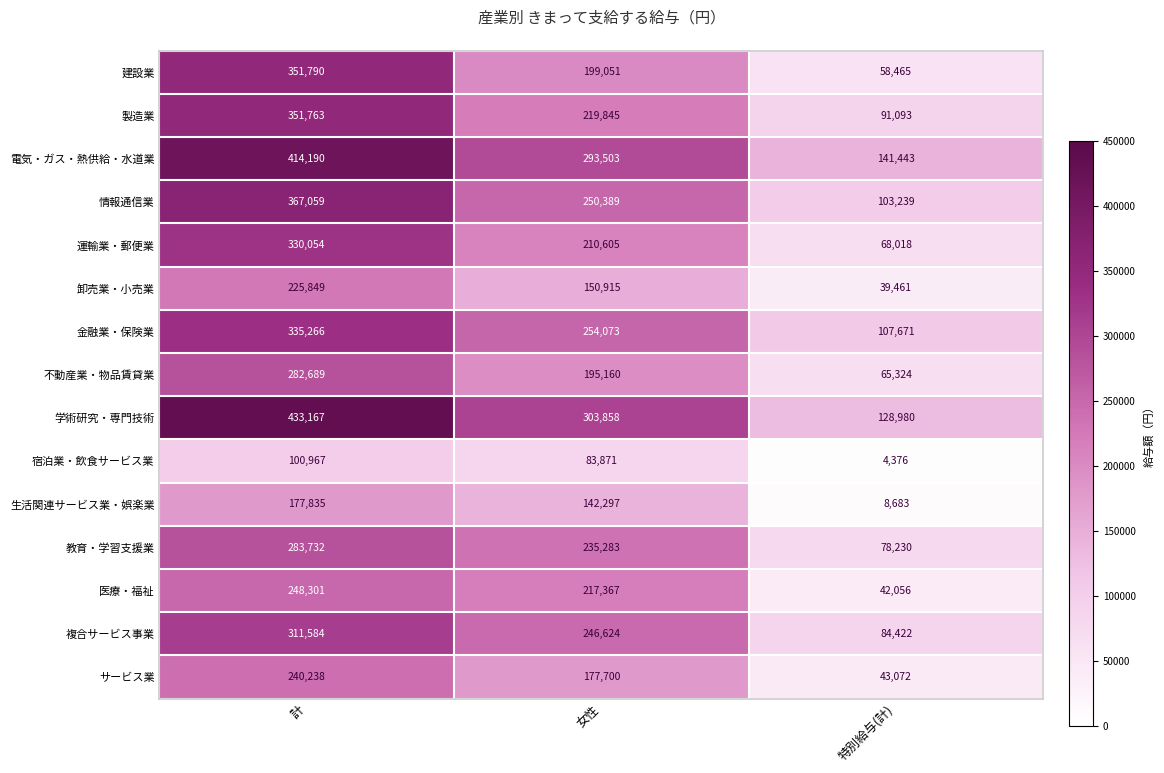

Which series has the largest total across all categories?

学術研究・専門技術